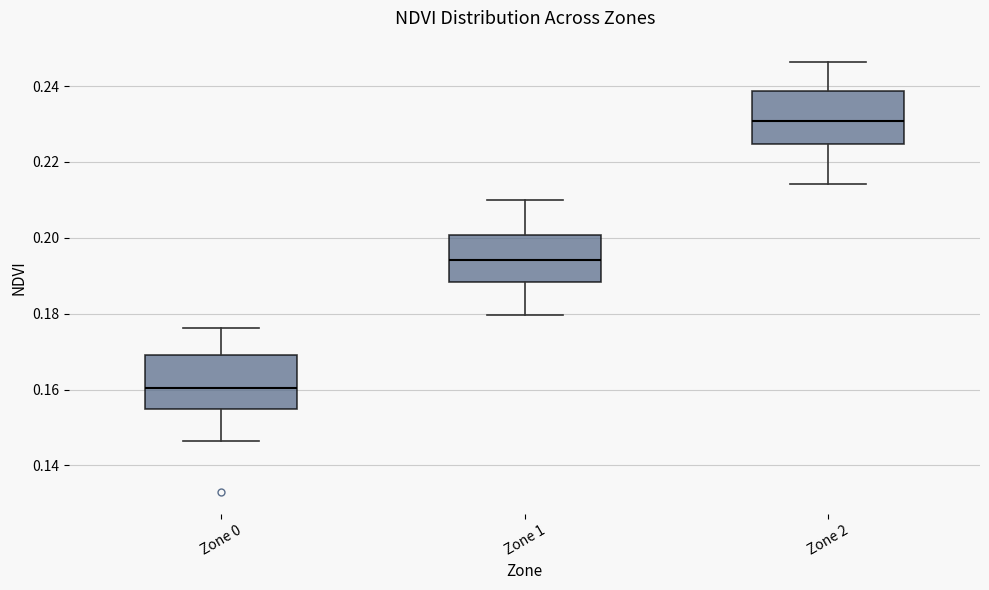

Which box has the highest median line?

Zone 2